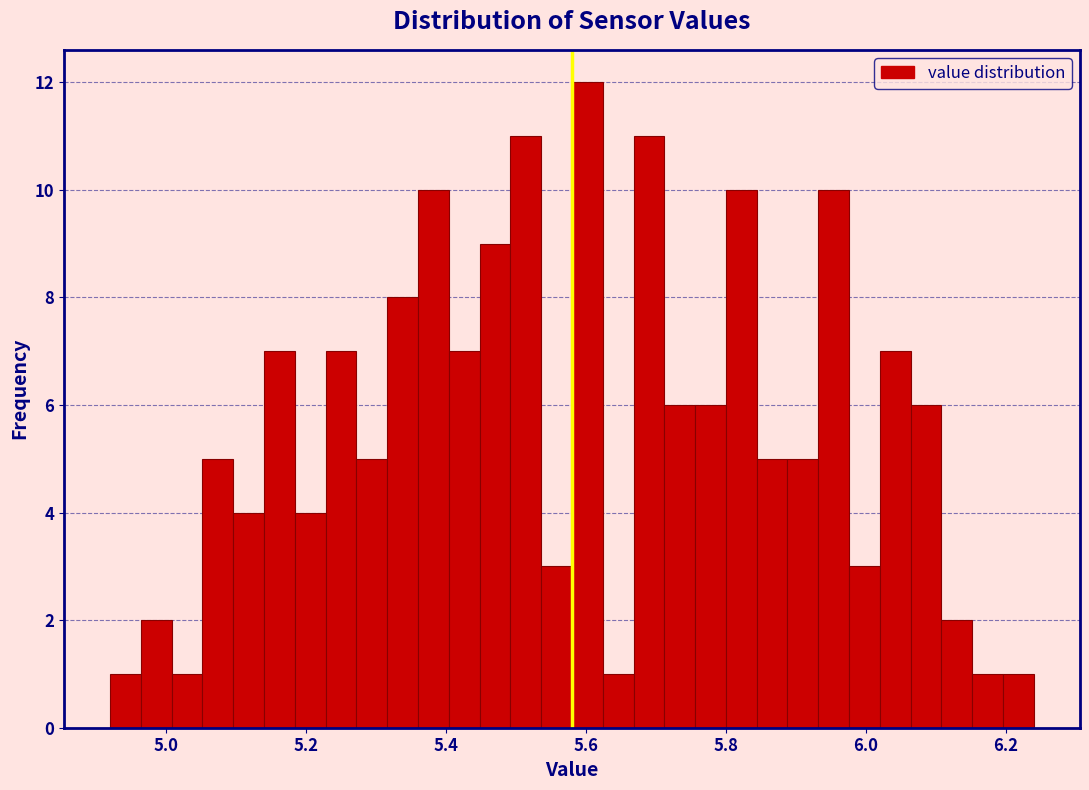

Around what value on the x-axis is the tallest bar? Give the approximate position of its centre, as read against the axis.

5.60